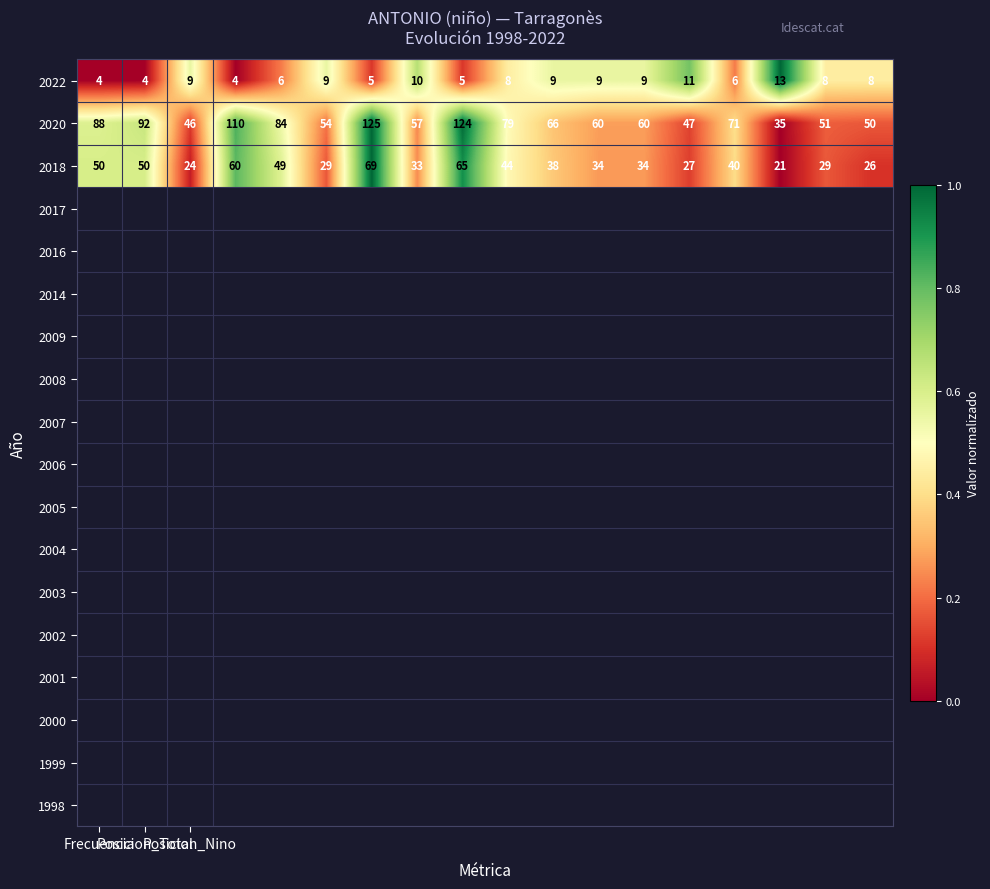

Rank the series by their maximum value, from lowest to highest.

2022, 2018, 2020